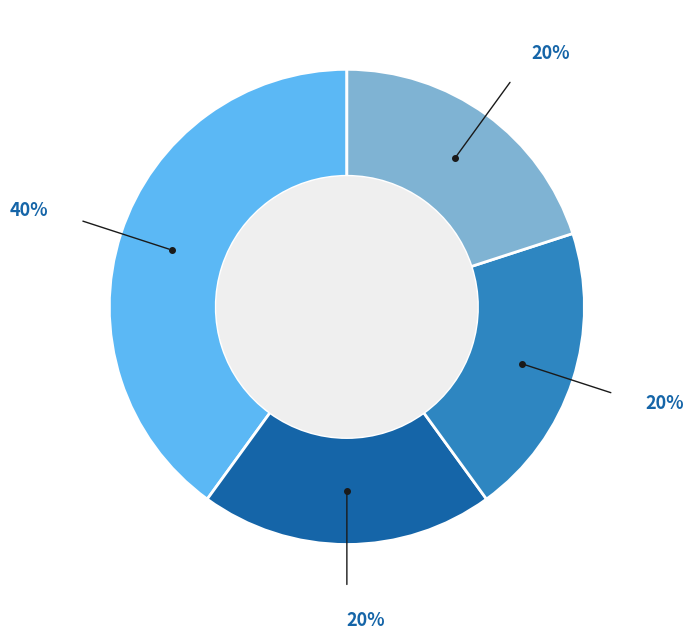

To the nearest percent, what is the average slice percentage?

25%